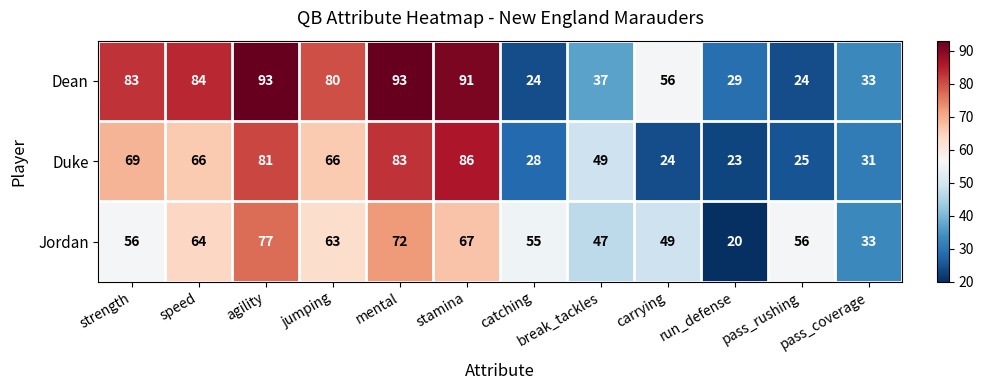

What is the difference between the second highest and minimum values in the Jordan series?

52